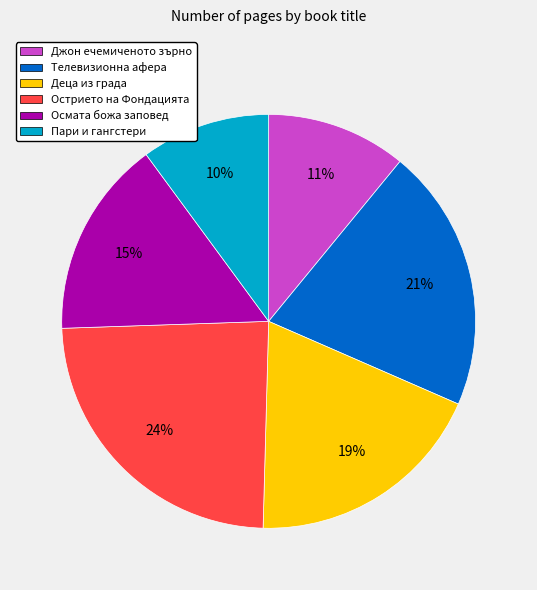

To the nearest percent, what is the average slice percentage?

17%